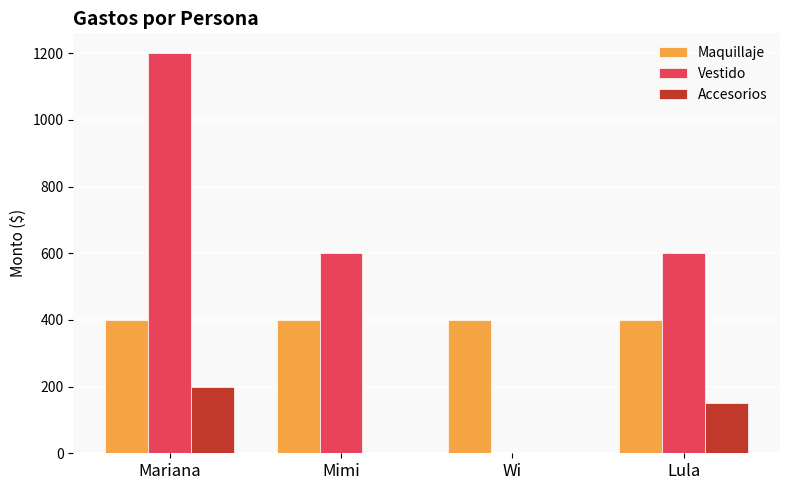

The value of Maquillaje at Lula is 137. True or false?

False